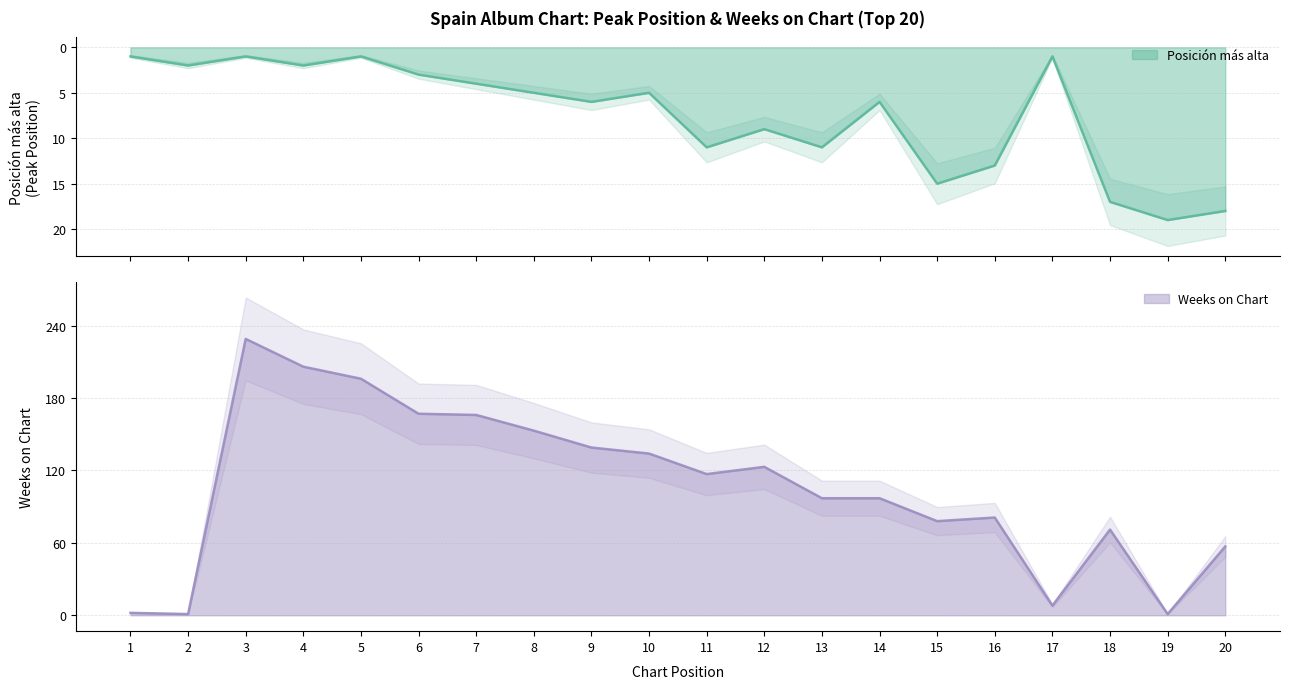

What is the sum of the Posición más alta values at 8 and 5?

6